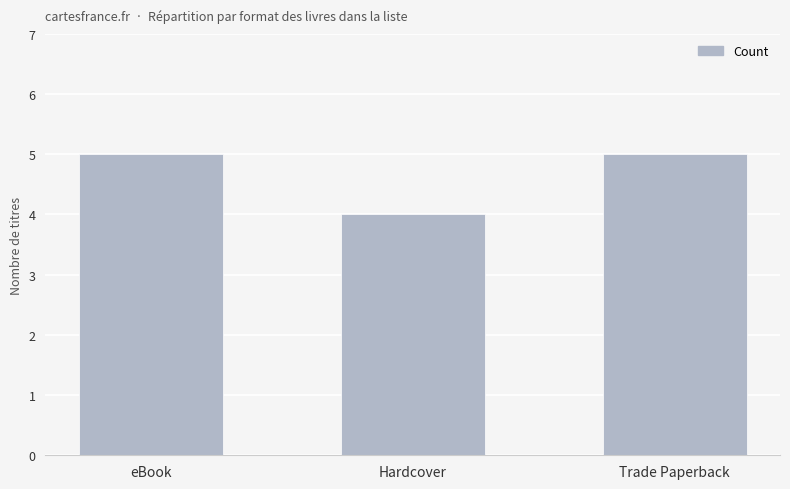

Between eBook and Hardcover, which is larger?

eBook